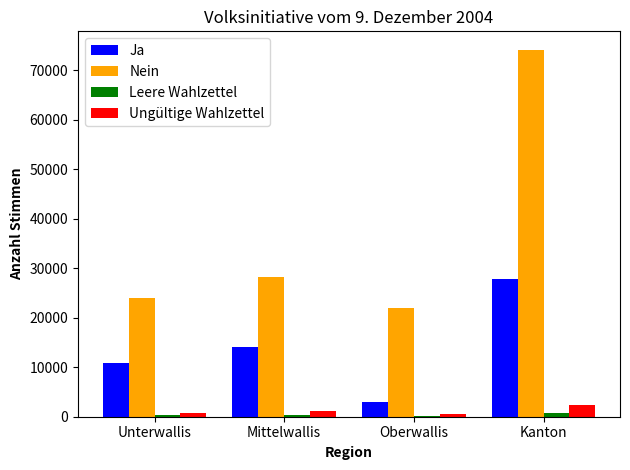

What is the greatest value displayed?

74136